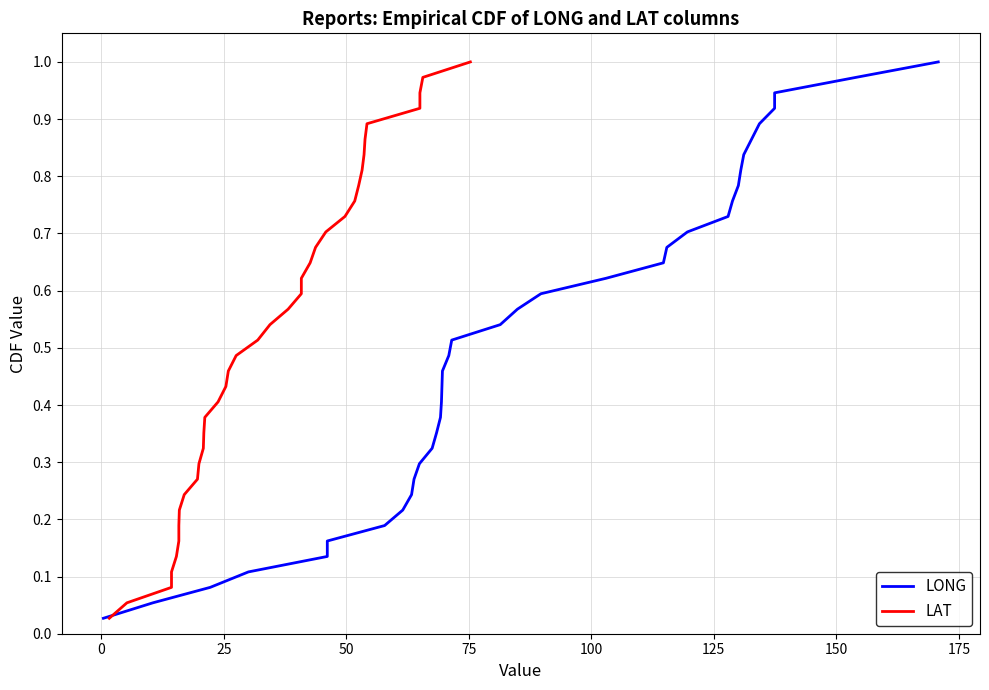

True or false: LAT has more than 1 points higher than both neighbors.

False